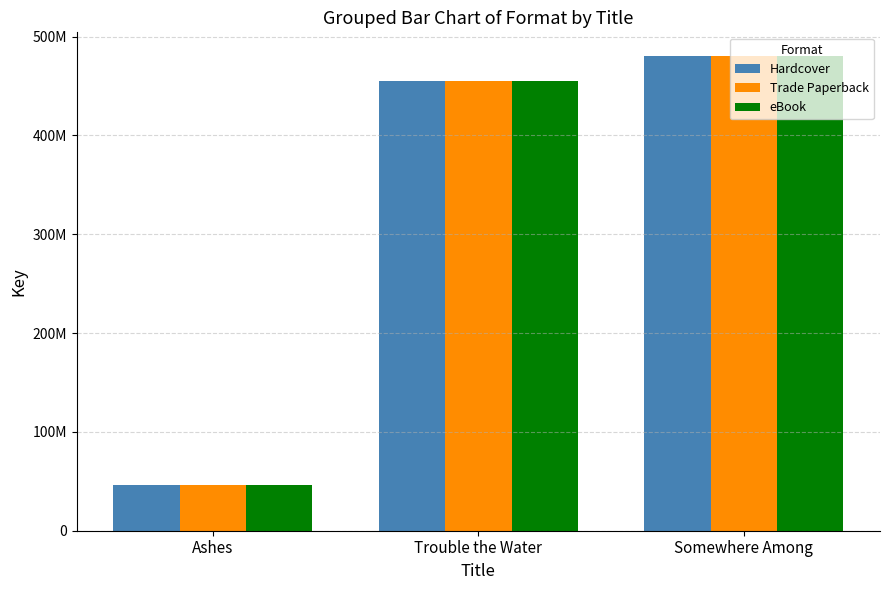

Does the chart contain stacked bars?

No